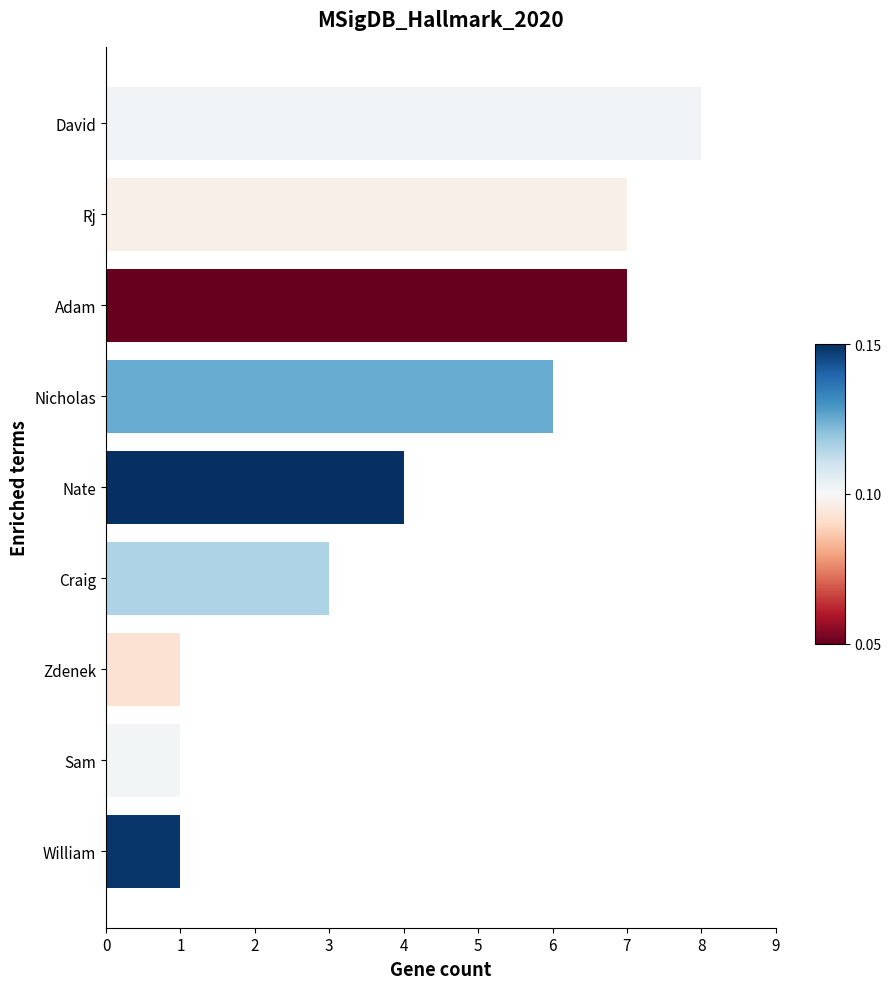

The value at Nate is 6. True or false?

False